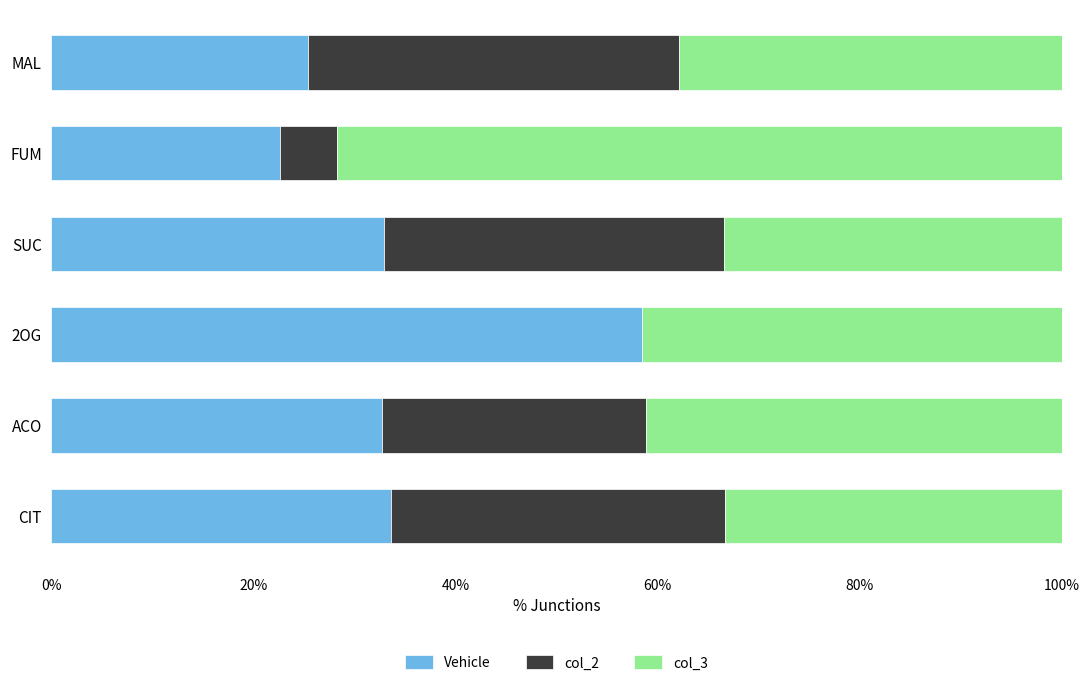

What is the total value across all series at MAL?

100.0